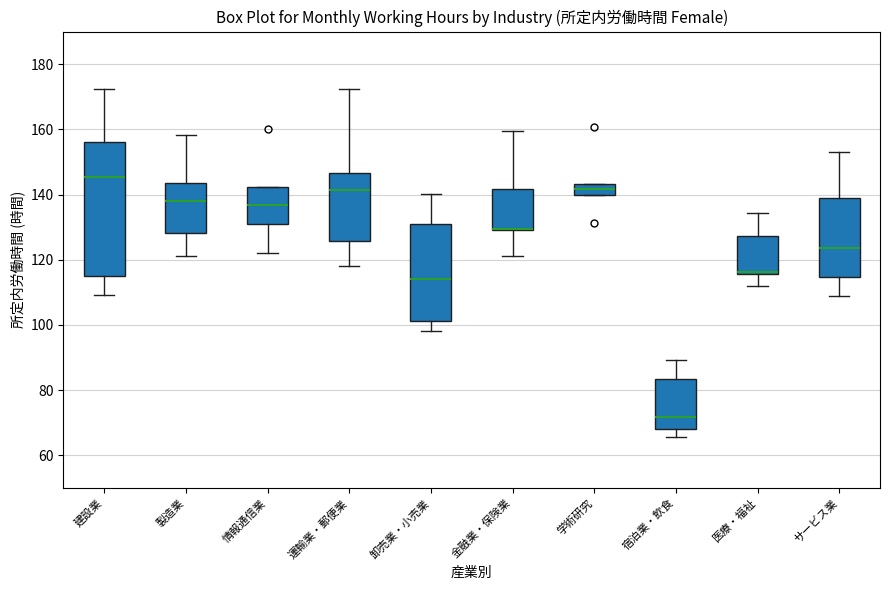

Where does the lower whisker of the box for 金融業・保険業 end on the y-axis? The values are not printed on the chart, so give them approximately, as read against the axis.

122